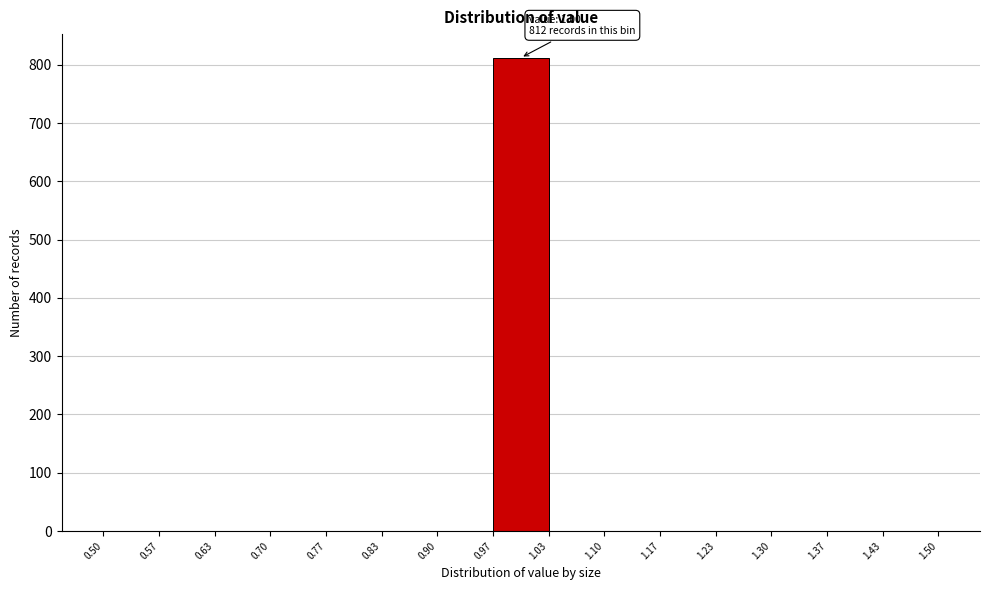

Over which range of the x-axis is the bar tallest?

0.97 to 1.03